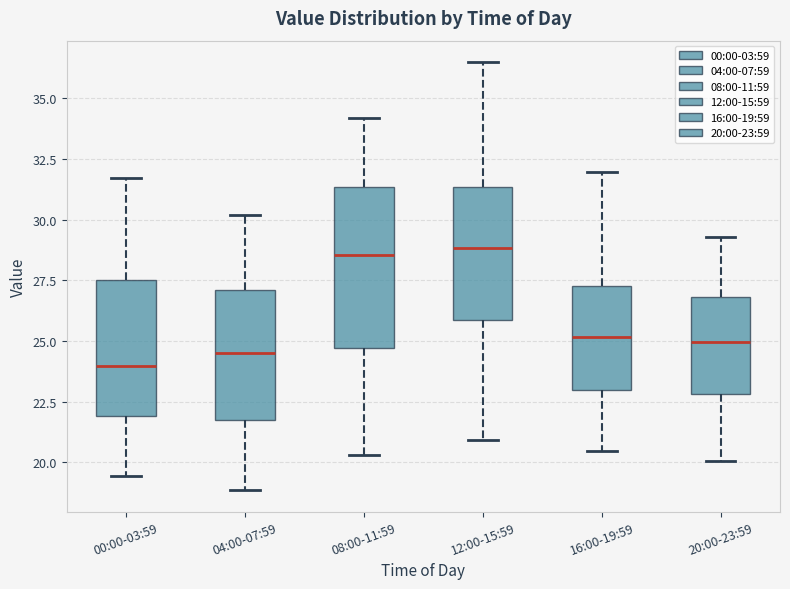

Which box has the lowest median line?

00:00-03:59